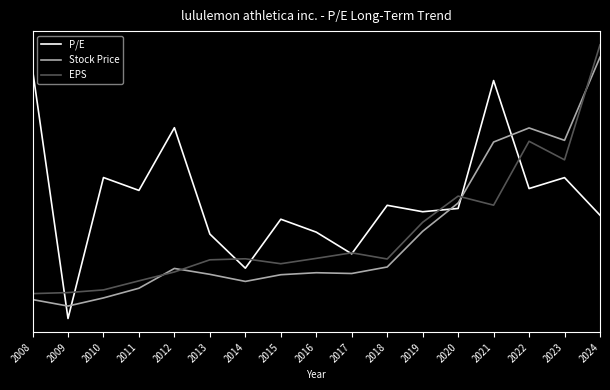

What value does the P/E series have at 2020?

0.4